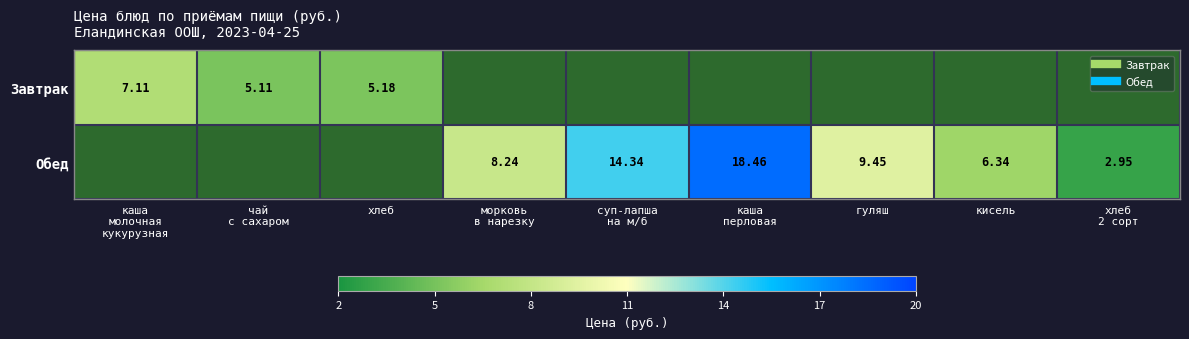

Where is Завтрак nearest to the value 3?

чай с сахаром